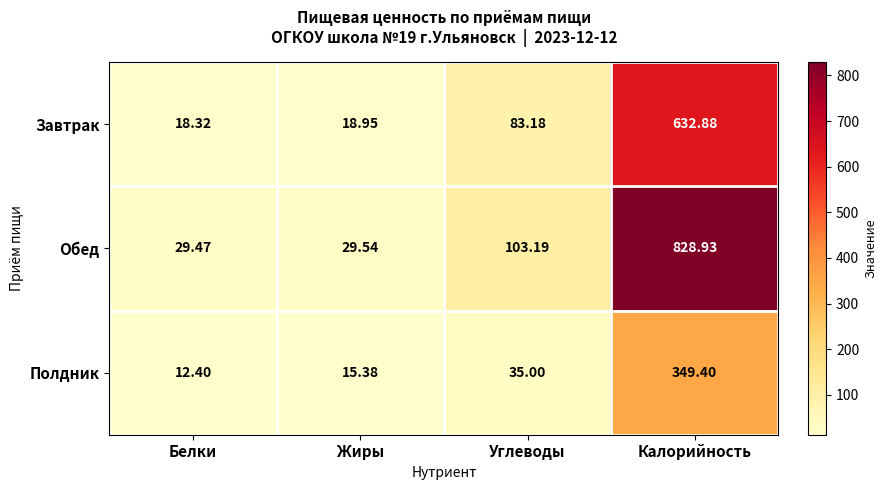

What is the total value across all series at Белки?

60.2